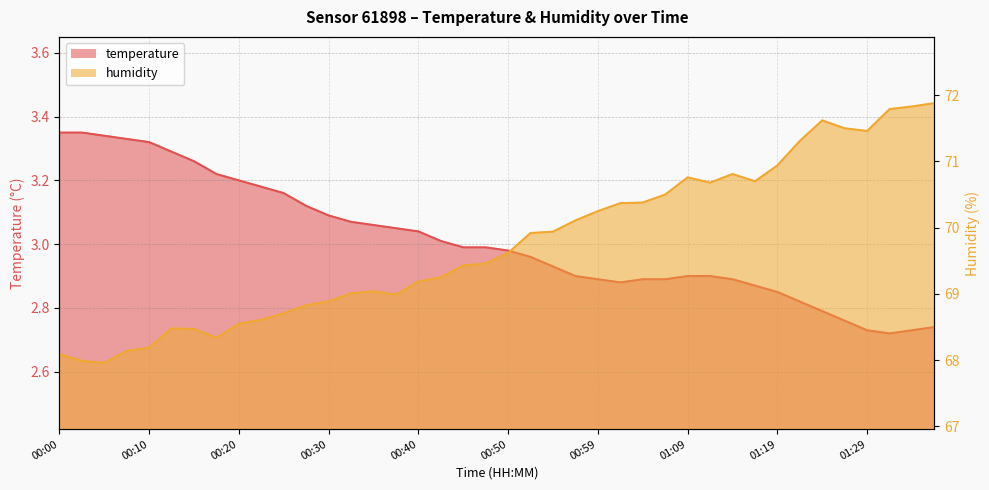

Reading right to left, list all the values displayed in this chart.

temperature: 01:37=2.7	01:34=2.7	01:32=2.7	01:29=2.7	01:27=2.8	01:24=2.8	01:22=2.8	01:19=2.9	01:17=2.9	01:14=2.9	01:12=2.9	01:09=2.9	01:07=2.9	01:04=2.9	01:02=2.9	00:59=2.9	00:57=2.9	00:54=2.9	00:52=3.0	00:50=3.0	00:47=3.0	00:45=3.0	00:42=3.0	00:40=3.0	00:37=3.0	00:35=3.1	00:32=3.1	00:30=3.1	00:27=3.1	00:25=3.2	00:22=3.2	00:20=3.2	00:18=3.2	00:15=3.3	00:13=3.3	00:10=3.3	00:08=3.3	00:05=3.3	00:03=3.4	00:00=3.4
humidity: 01:37=71.9	01:34=71.8	01:32=71.8	01:29=71.5	01:27=71.5	01:24=71.6	01:22=71.3	01:19=70.9	01:17=70.7	01:14=70.8	01:12=70.7	01:09=70.8	01:07=70.5	01:04=70.4	01:02=70.4	00:59=70.2	00:57=70.1	00:54=69.9	00:52=69.9	00:50=69.6	00:47=69.5	00:45=69.4	00:42=69.2	00:40=69.2	00:37=69.0	00:35=69.0	00:32=69.0	00:30=68.9	00:27=68.8	00:25=68.7	00:22=68.6	00:20=68.5	00:18=68.3	00:15=68.5	00:13=68.5	00:10=68.2	00:08=68.1	00:05=68.0	00:03=68.0	00:00=68.1